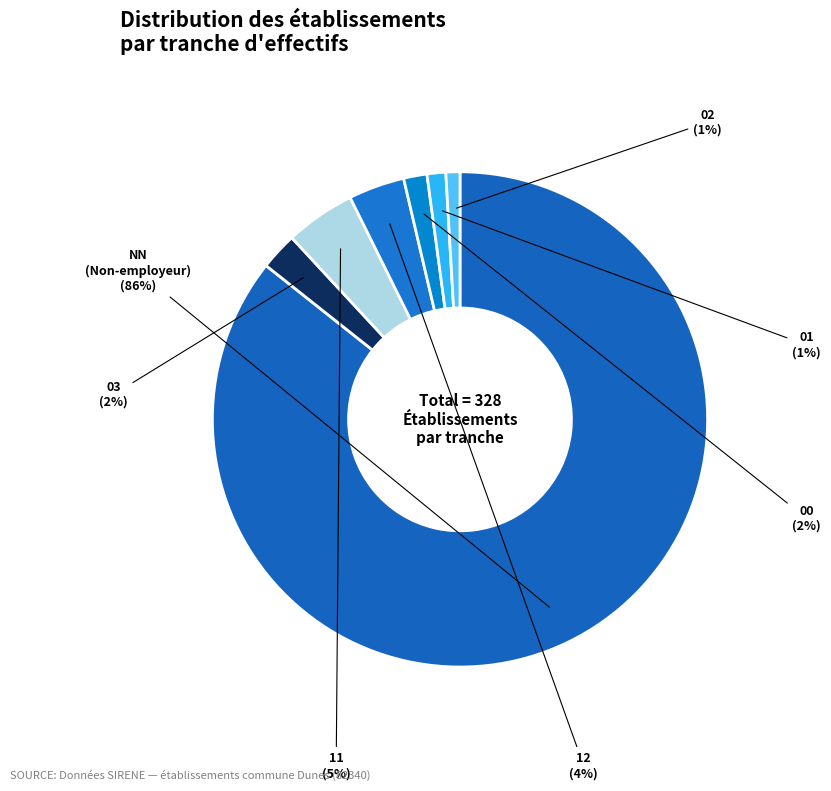

Combined, do 01 and 11 account for over 50%?

No